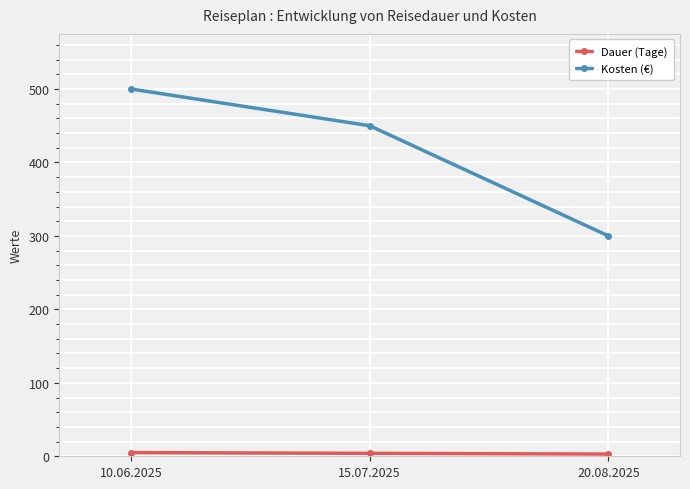

Does the chart display data point markers on the line(s)?

Yes